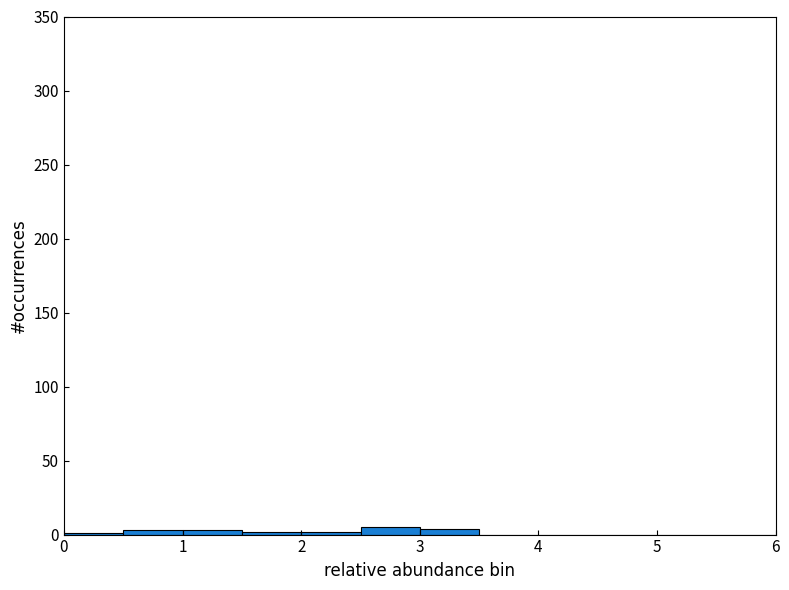

Reading left to right, list every bar in this chart as the range it spans on the x-axis followed by its height. The values are not printed on the chart, so give them approximately, as read against the axis.

0.0 to 0.5: under 5
0.5 to 1.0: under 5
1.0 to 1.5: under 5
1.5 to 2.0: under 5
2.0 to 2.5: under 5
2.5 to 3.0: 5
3.0 to 3.5: under 5
3.5 to 4.0: 0
4.0 to 4.5: 0
4.5 to 5.0: 0
5.0 to 5.5: 0
5.5 to 6.0: 0